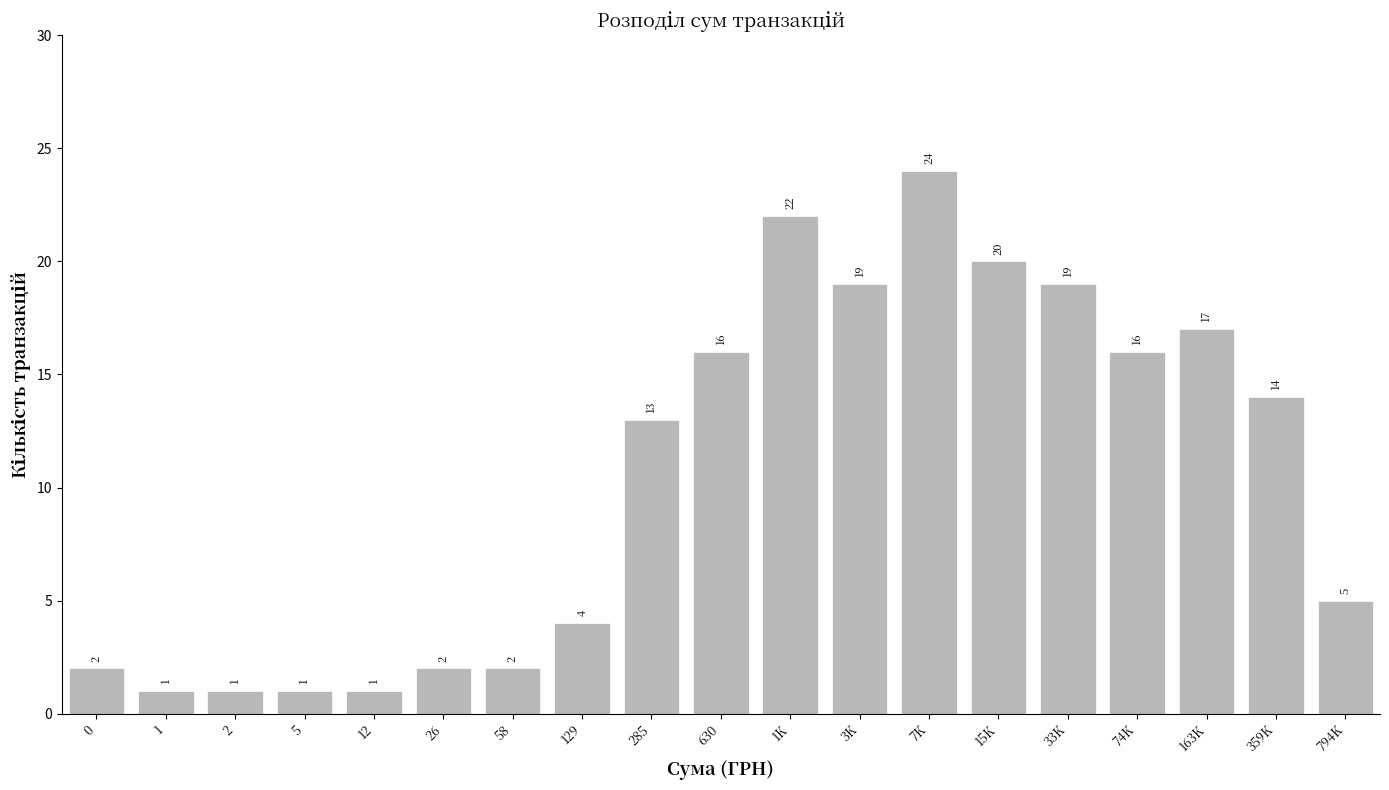

Reading left to right, what are all the values shown in this chart?

2	1	1	1	1	2	2	4	13	16	22	19	24	20	19	16	17	14	5